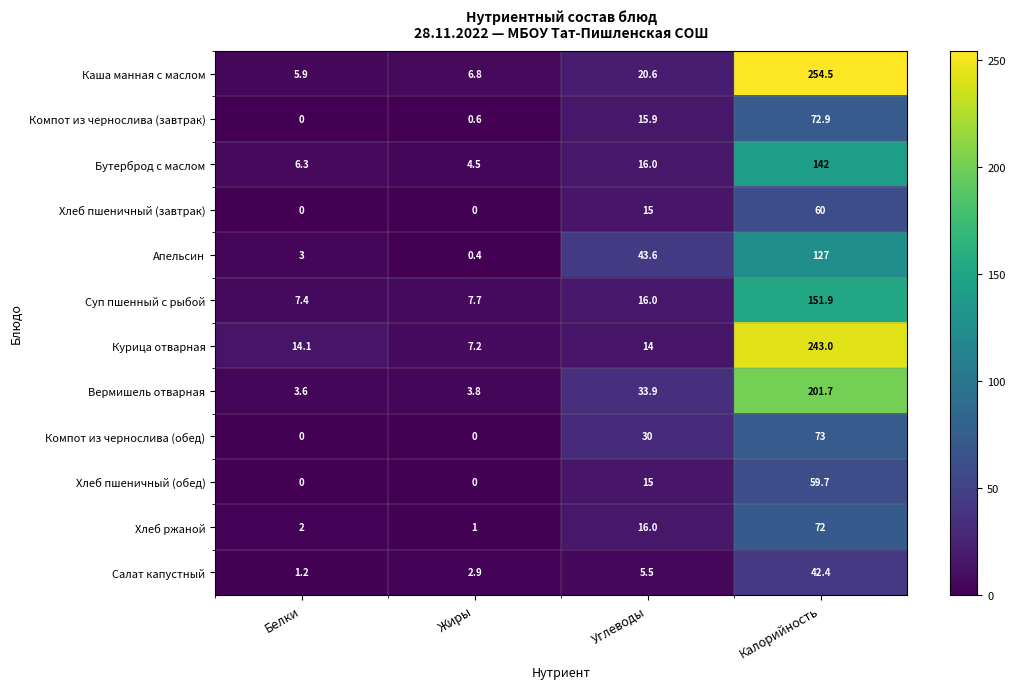

True or false: Суп пшенный с рыбой has a value of 7.4 at Белки.

True